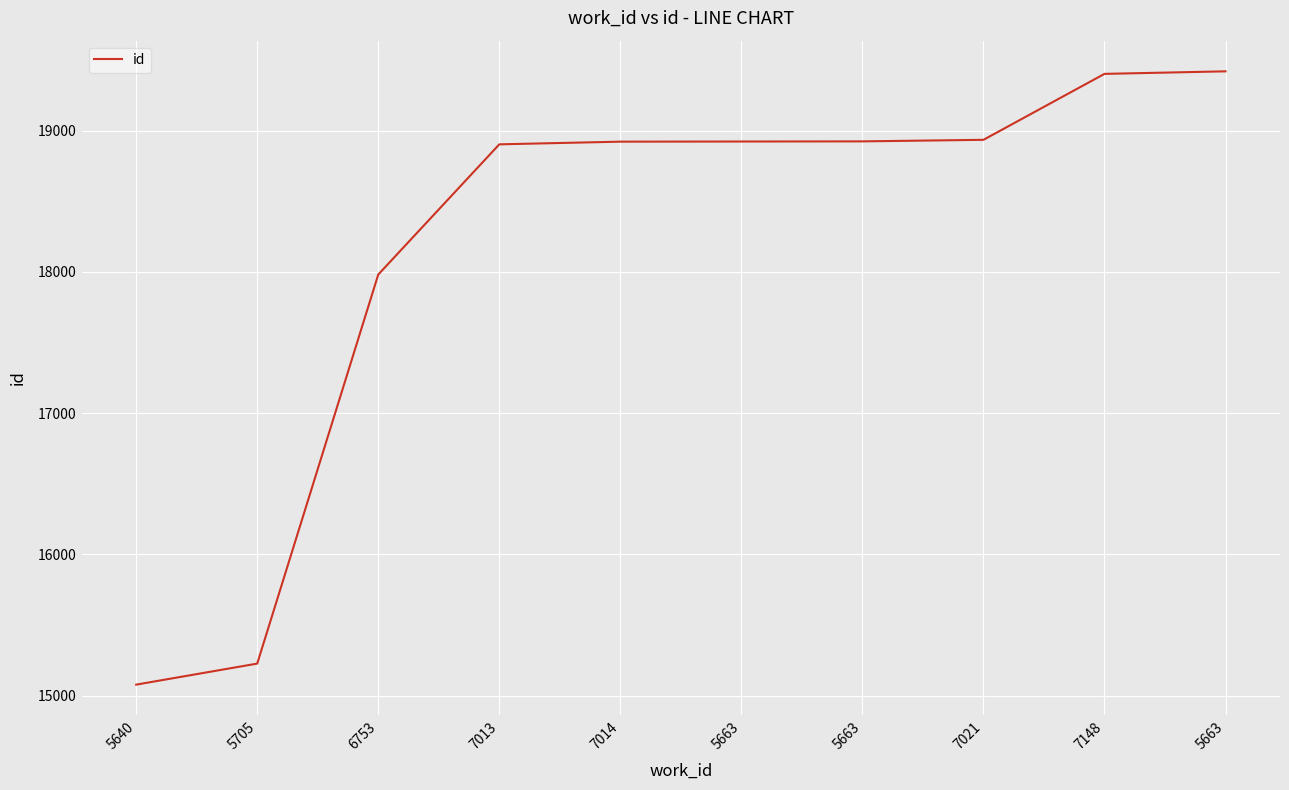

What is the difference between the values at 7148 and 5640?

4325